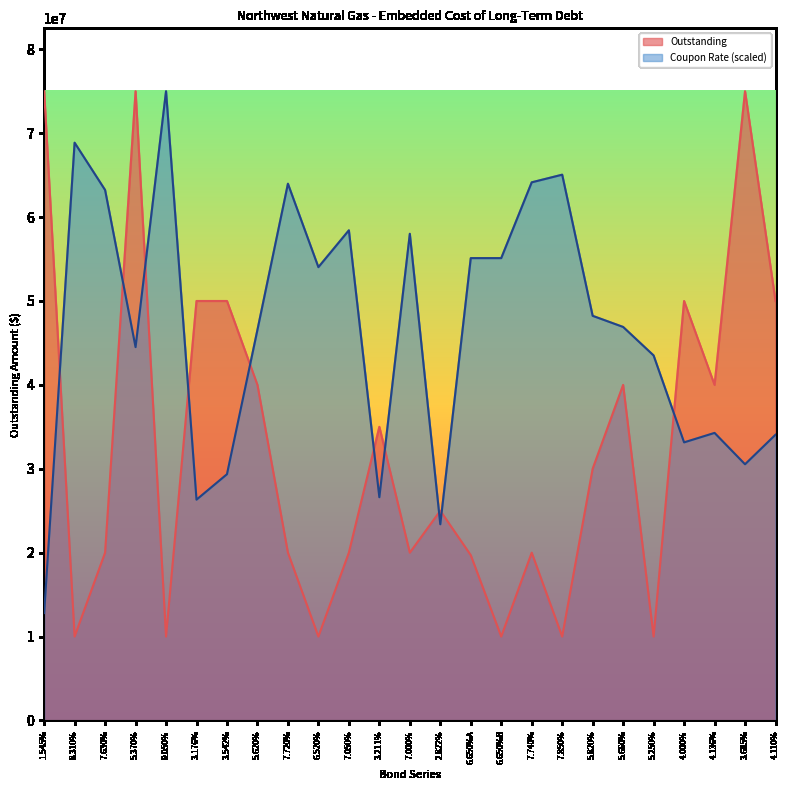

What is the lowest value of the Outstanding series?

10000000.0